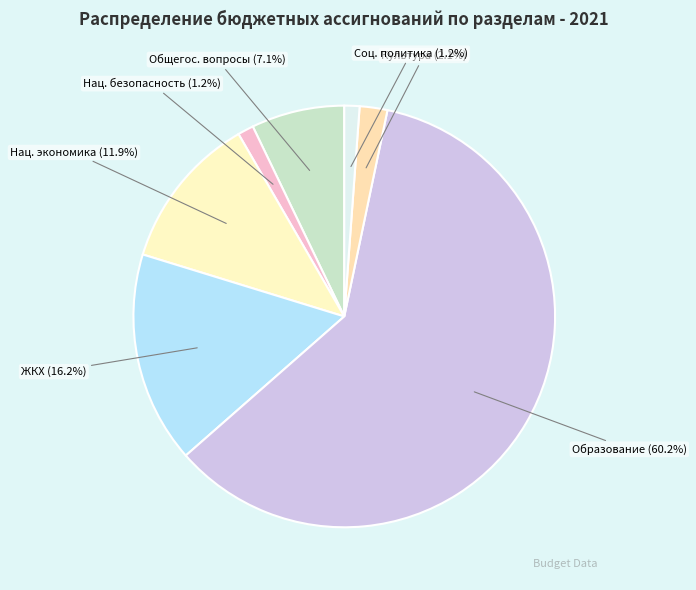

Which has a higher value, Соц. политика or Культура?

Культура